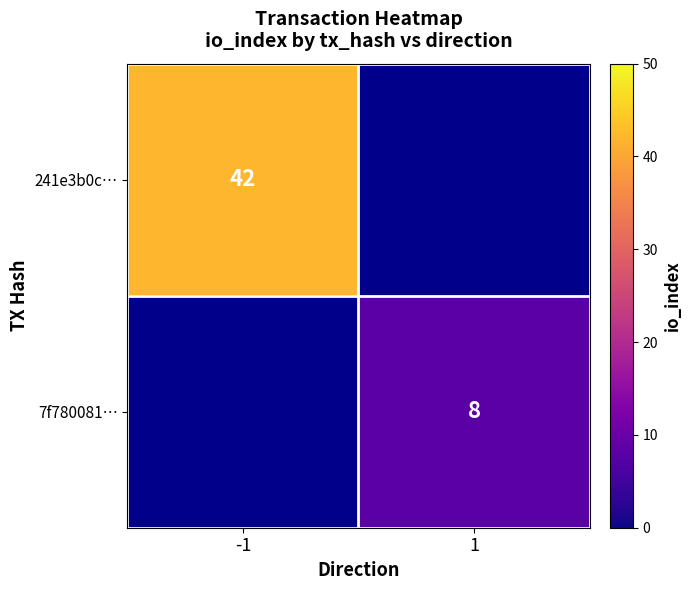

At how many categories does at least one series exceed 10?

1